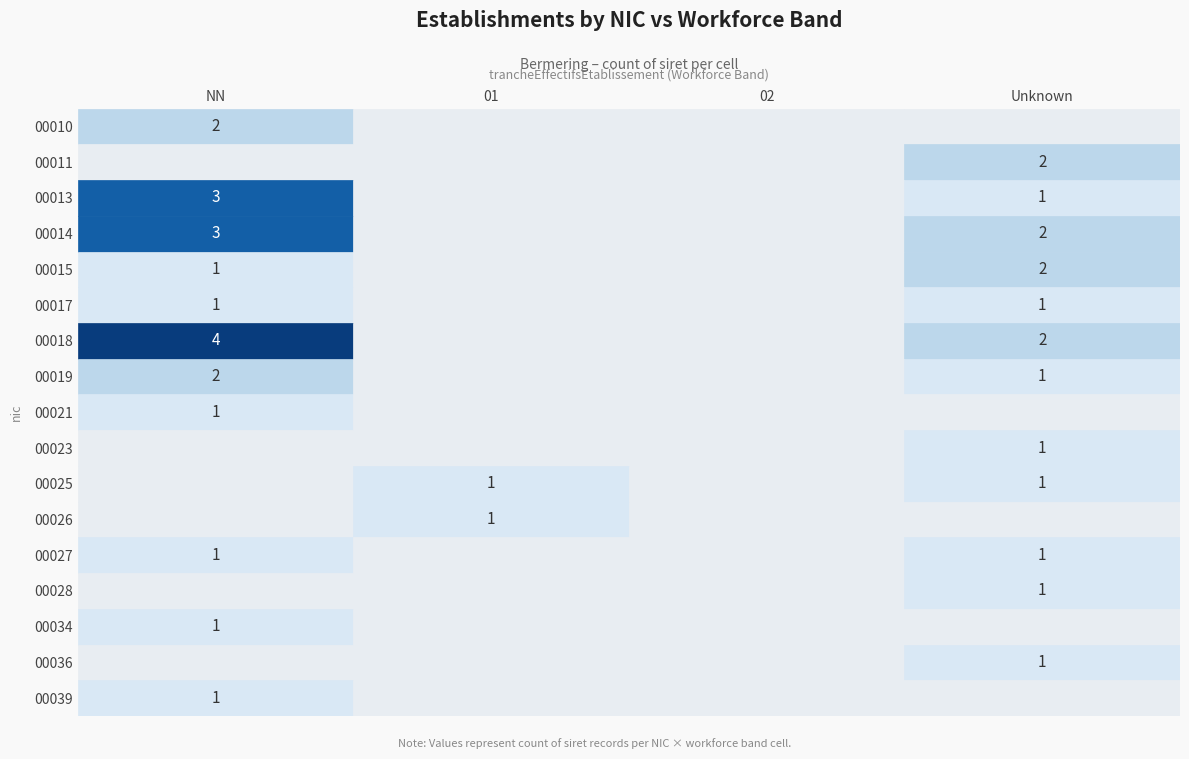

What is the maximum value shown in the chart?

4